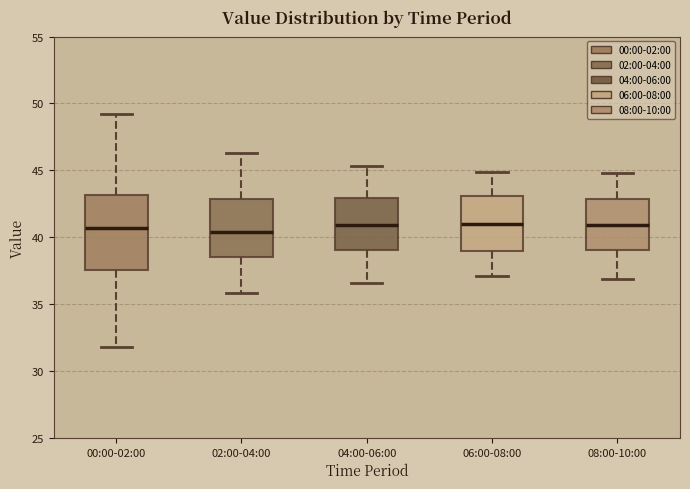

Where is the upper edge of the box for 02:00-04:00 on the y-axis? The values are not printed on the chart, so give them approximately, as read against the axis.

43.0